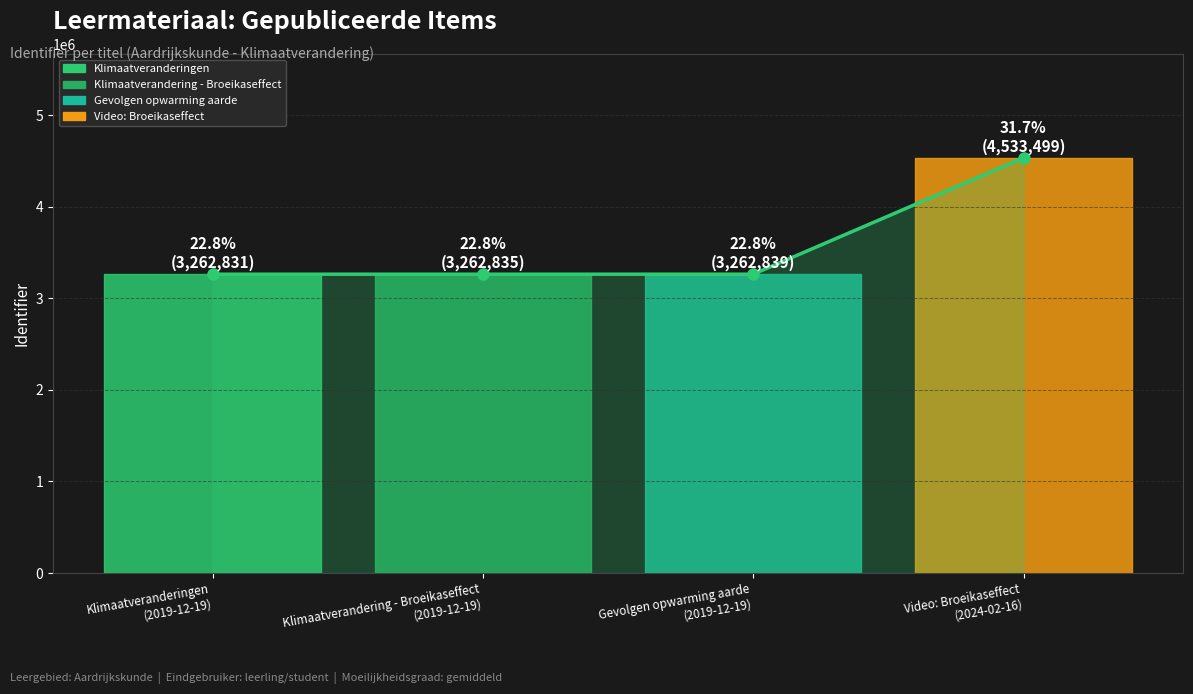

Reading left to right, what are all the values shown in this chart?

Klimaatveranderingen
(2019-12-19)=3262831	Klimaatverandering - Broeikaseffect
(2019-12-19)=3262835	Gevolgen opwarming aarde
(2019-12-19)=3262839	Video: Broeikaseffect
(2024-02-16)=4533499